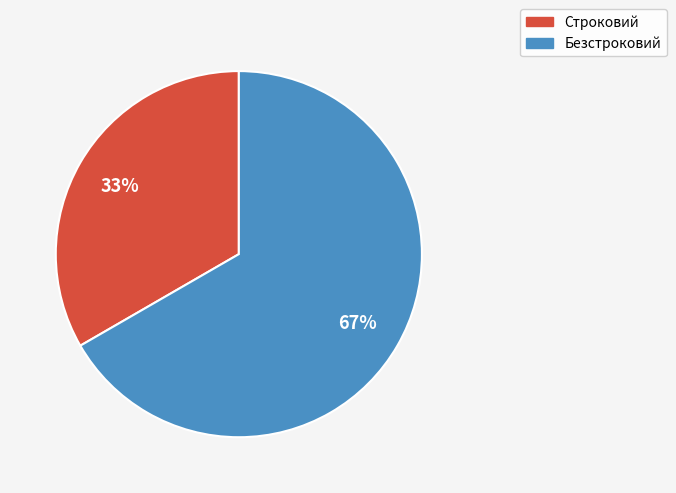

Count the number of slices in the pie.

2